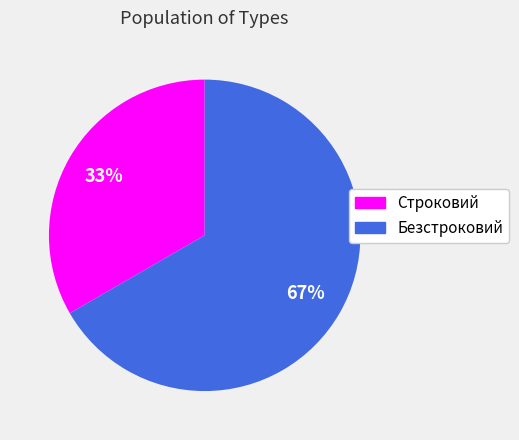

Count the number of slices in the pie.

2